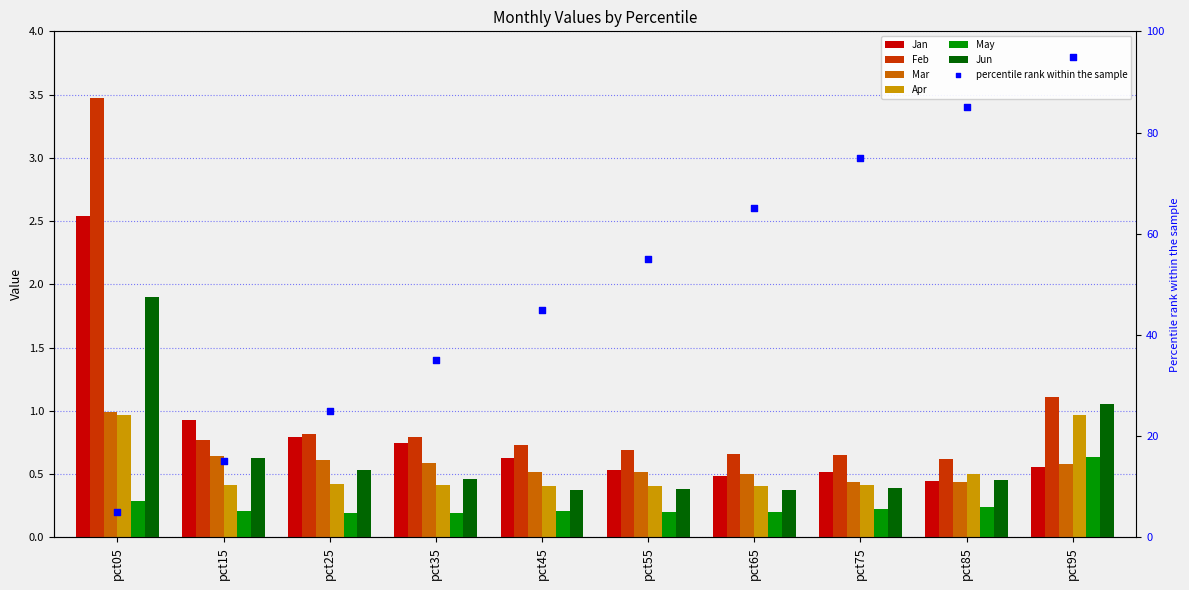

Is the value of Jan at pct75 greater than the value of Apr at pct65?

Yes